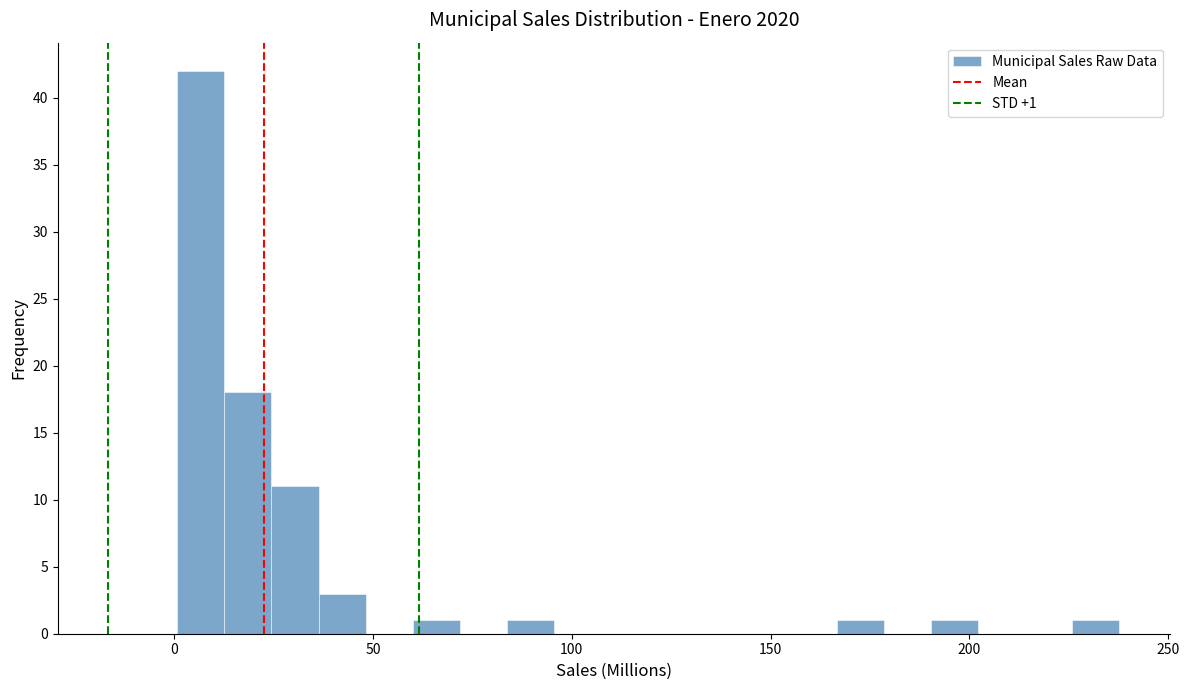

Read against the x-axis, roughly where is the centre of the tallest bar?

5